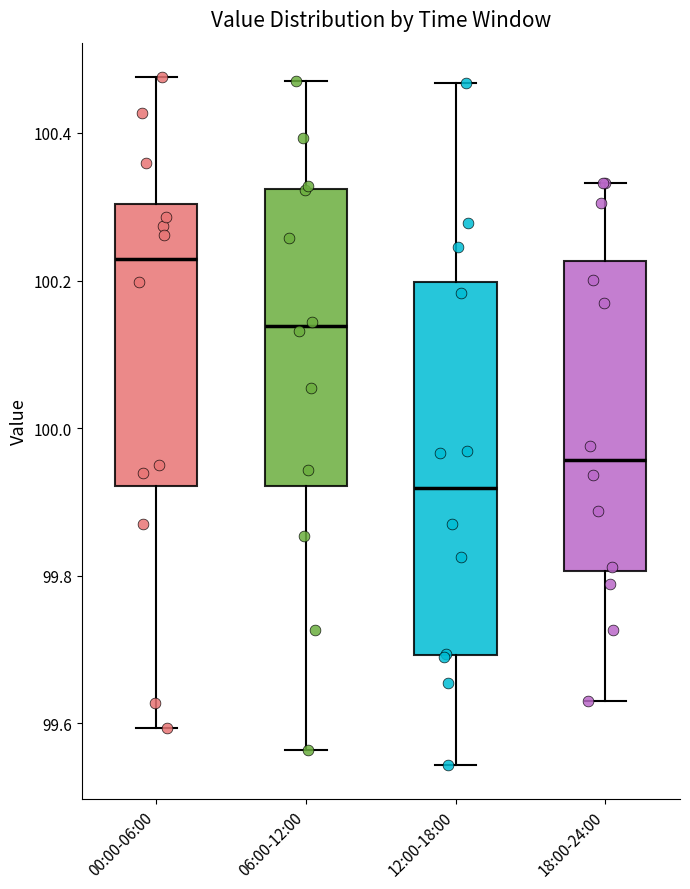

Which box has the lowest median line?

12:00-18:00